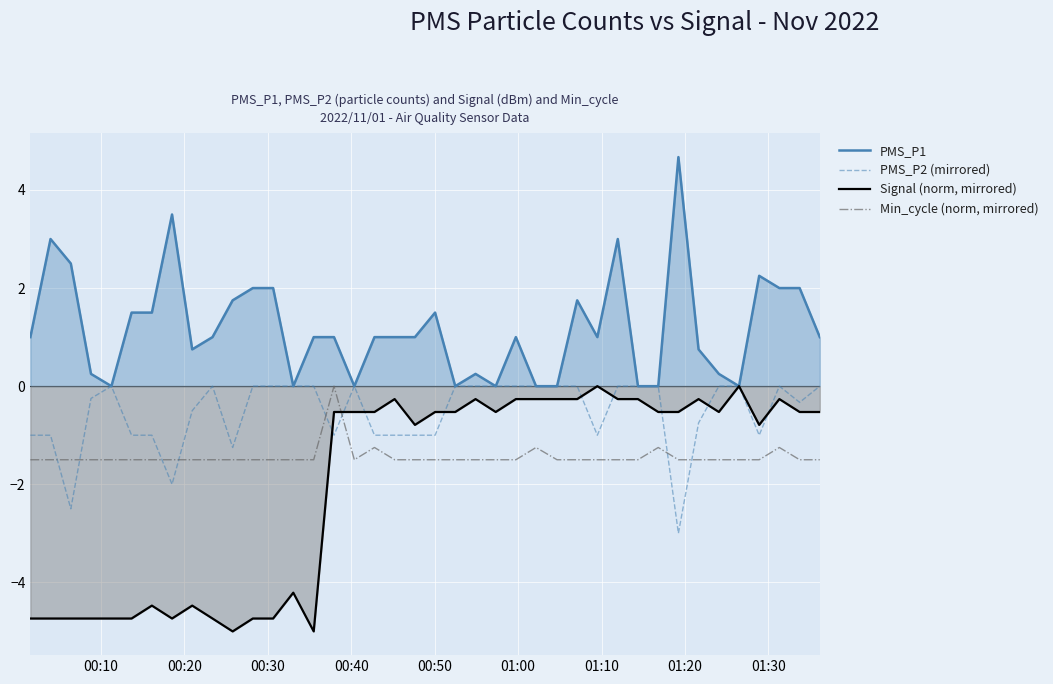

Which series has the largest total across all categories?

PMS_P1